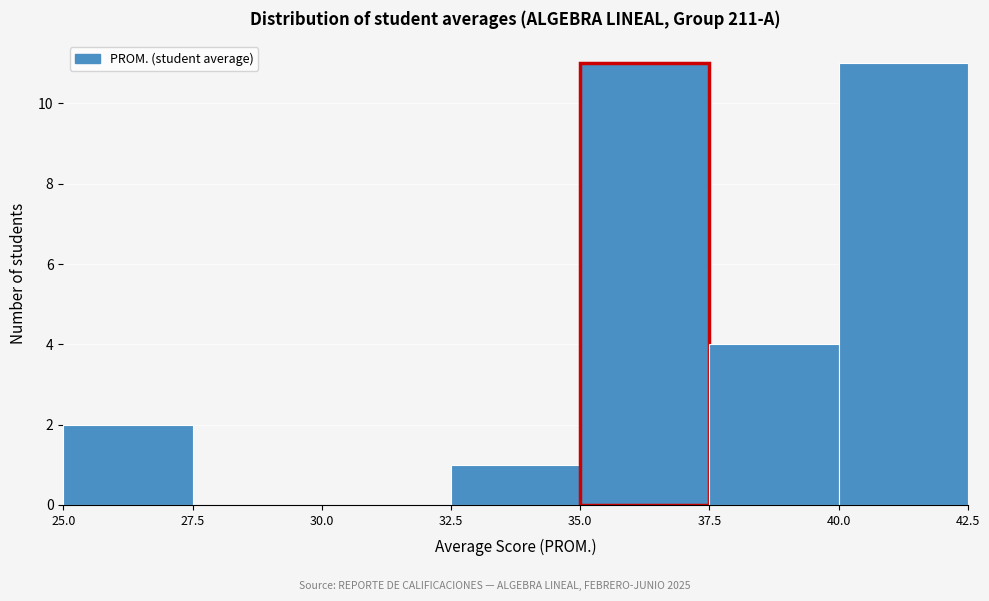

Reading left to right, transcribe this chart: for each bar, give the range it covers on the x-axis and its height. The values are not printed on the chart, so give them approximately, as read against the axis.

25.0 to 27.5: 2
27.5 to 30.0: 0
30.0 to 32.5: 0
32.5 to 35.0: 1
35.0 to 37.5: 11
37.5 to 40.0: 4
40.0 to 42.5: 11